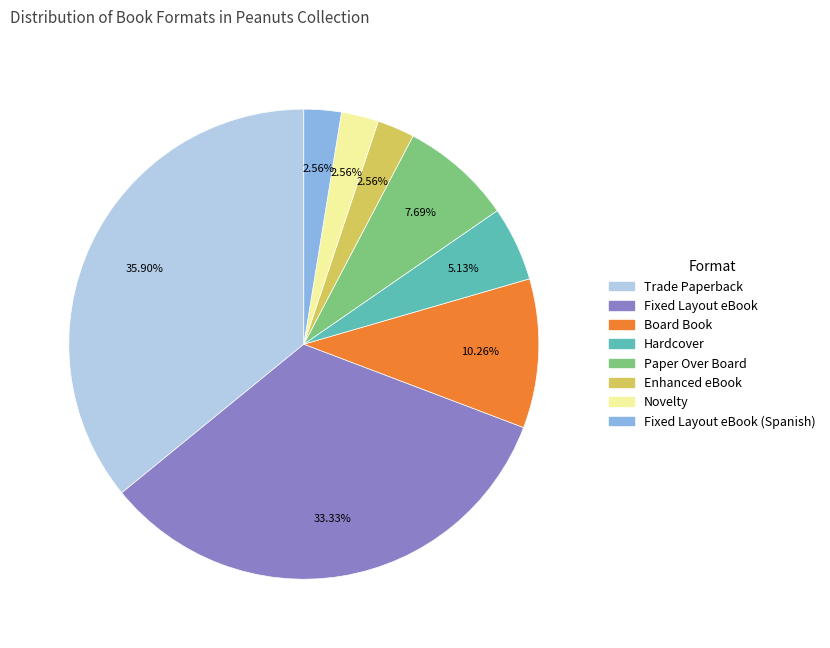

Does any single category account for the majority?

No